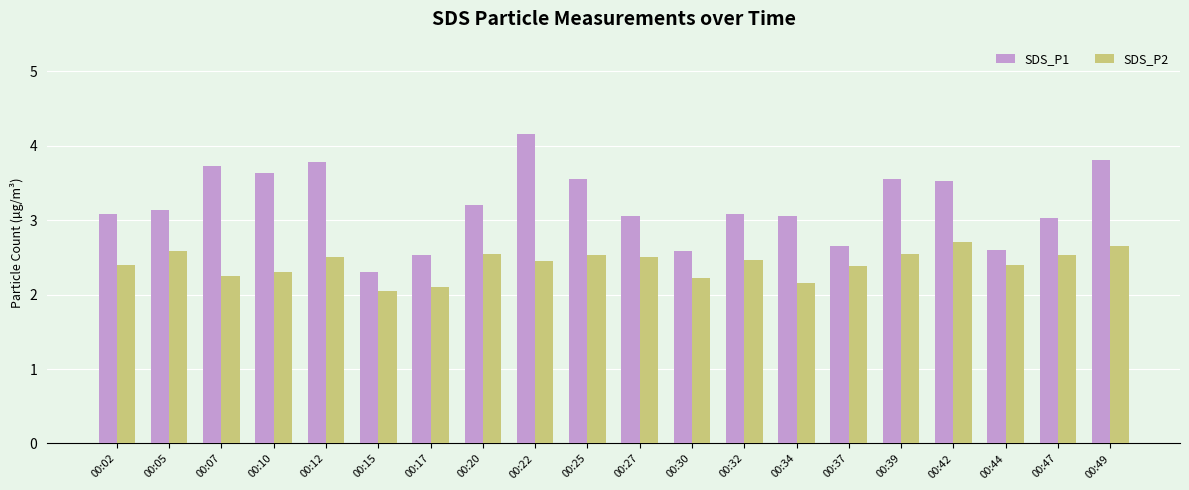

Rank the series by their average value, from lowest to highest.

SDS_P2, SDS_P1